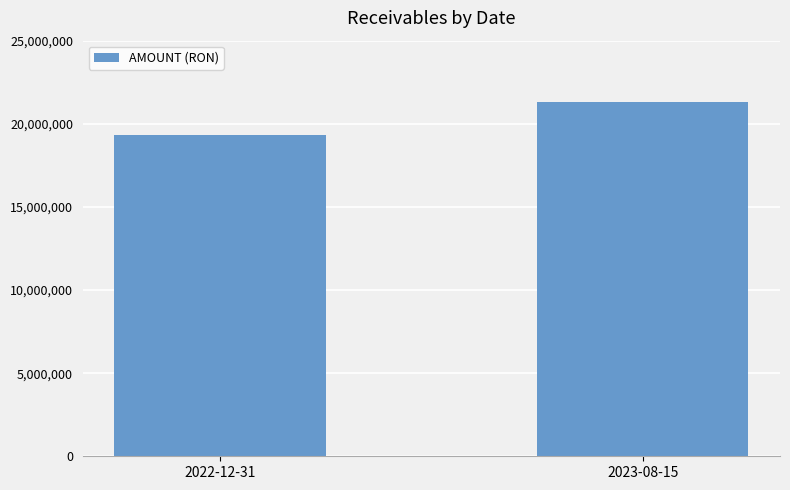

Where is the data nearest to the value 20327930?

2022-12-31